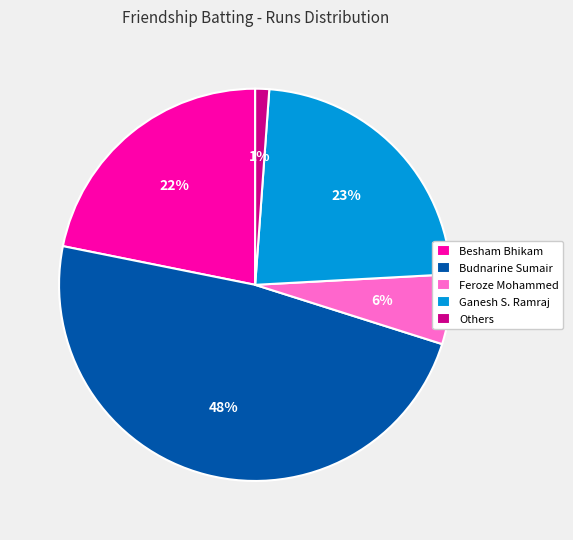

To the nearest percent, what is the difference between the largest and smallest slice percentages?

47%